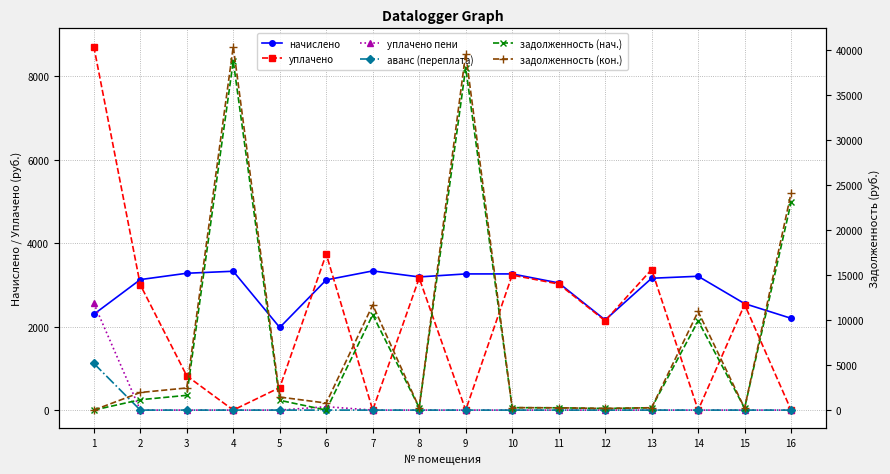

True or false: уплачено пени has a value of -1626.8 at 5.

False